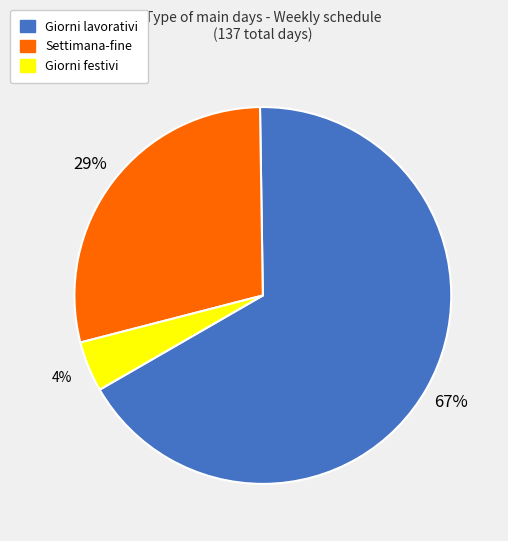

To the nearest percent, what is the difference between the Settimana-fine and Giorni lavorativi slice percentages?

38%